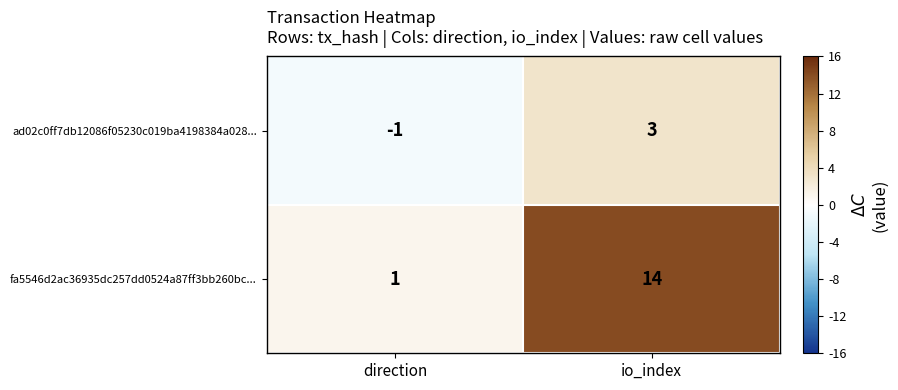

Reading left to right, what are all the values shown in this chart?

ad02c0ff7db12086f05230c019ba4198384a028...: direction=-1	io_index=3
fa5546d2ac36935dc257dd0524a87ff3bb260bc...: direction=1	io_index=14